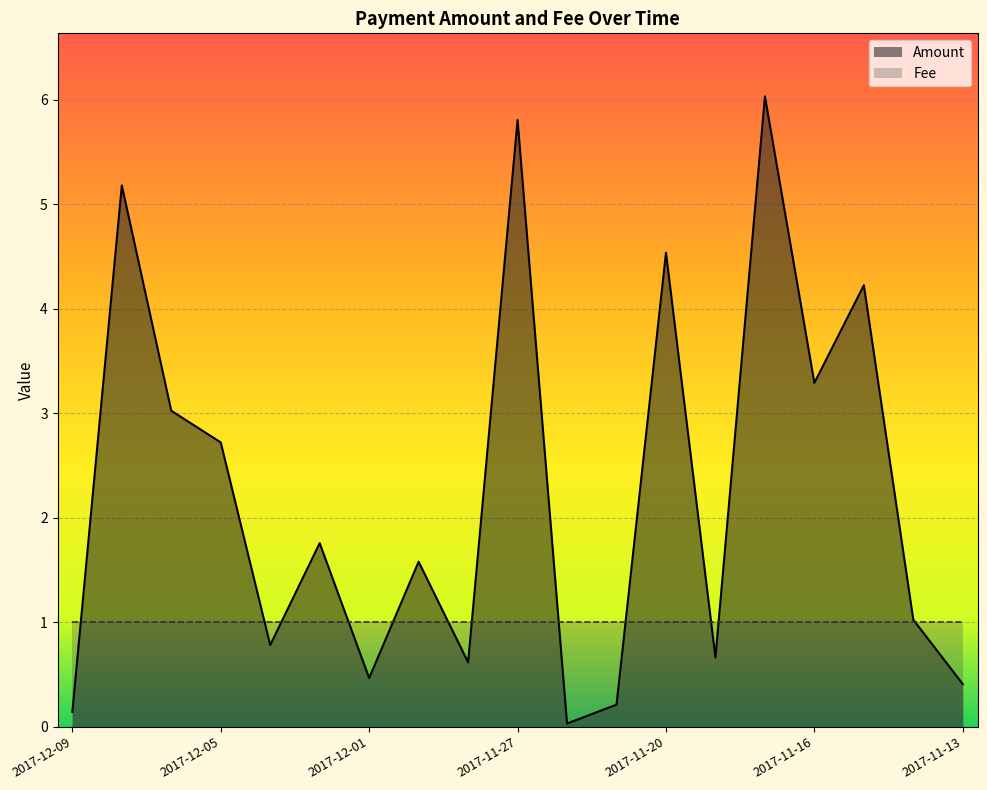

Rank the categories by value from lowest to highest.

2017-11-26, 2017-12-09, 2017-11-22, 2017-11-13, 2017-12-01, 2017-11-28, 2017-11-19, 2017-12-03, 2017-11-14, 2017-11-29, 2017-12-02, 2017-12-05, 2017-12-06, 2017-11-16, 2017-11-15, 2017-11-20, 2017-12-08, 2017-11-27, 2017-11-17